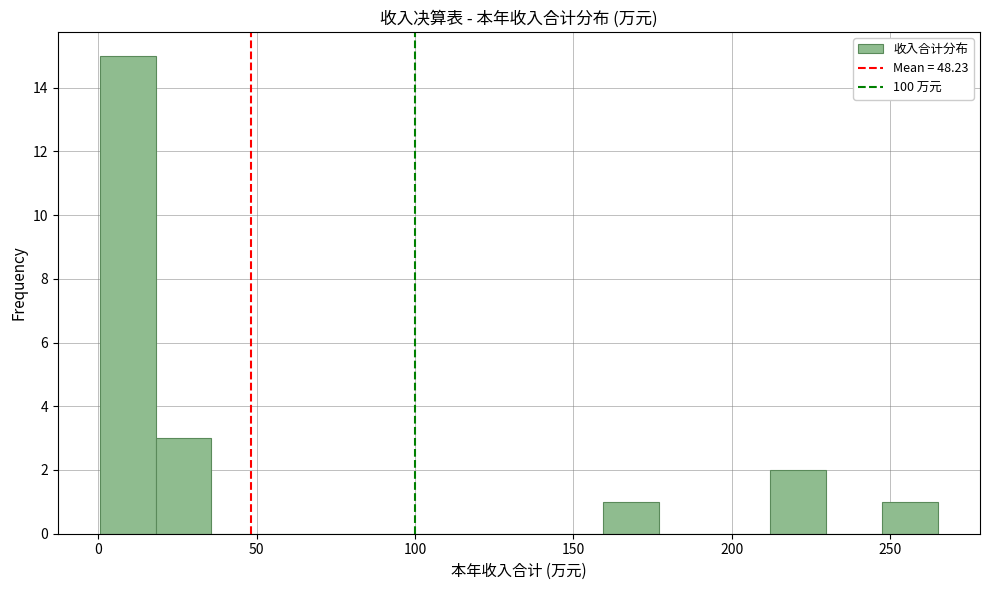

Around what value on the x-axis is the tallest bar? Give the approximate position of its centre, as read against the axis.

10